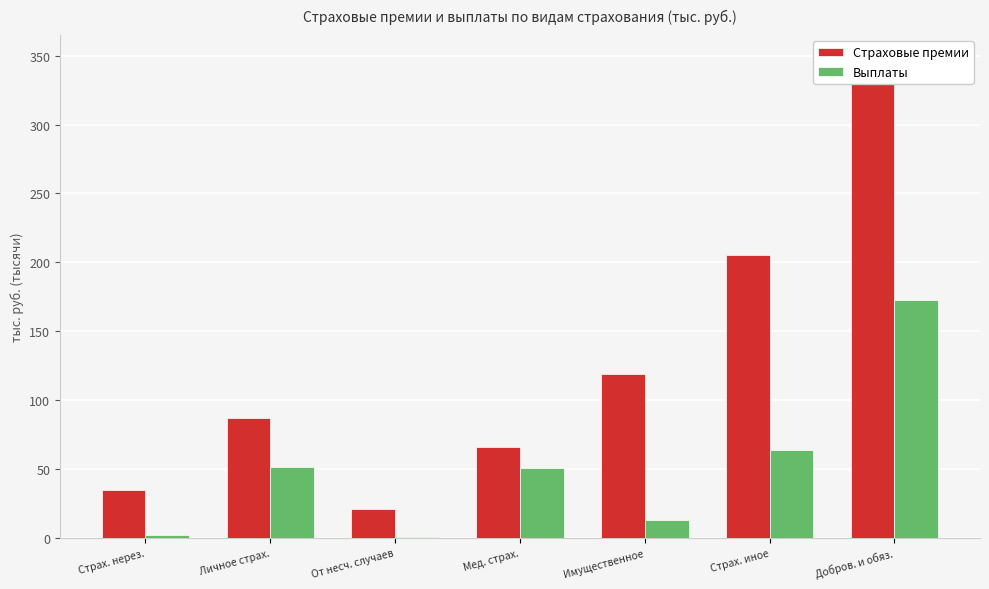

What is the difference between the Выплаты values at Мед. страх. and Страх. иное?

13.4